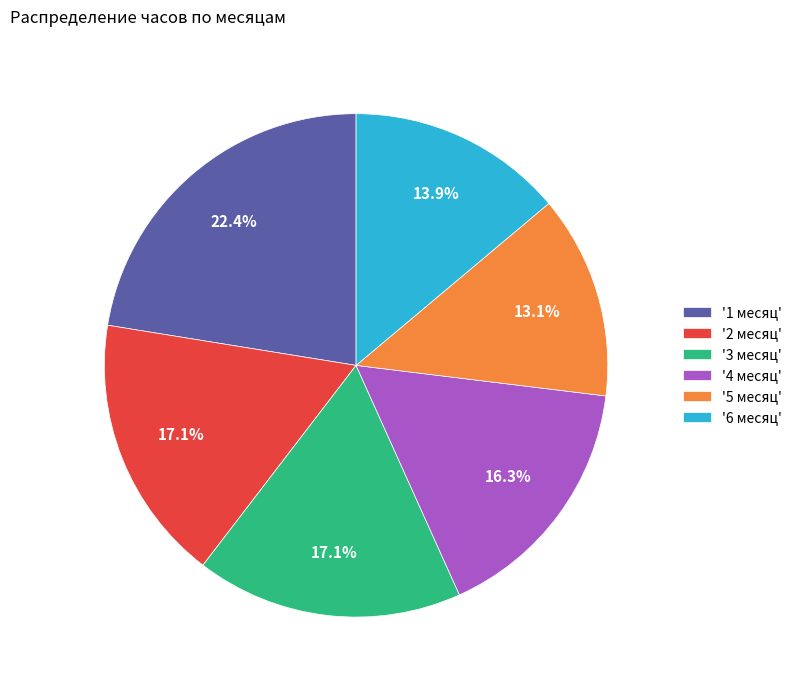

To the nearest percent, what is the difference between the largest and smallest slice percentages?

9%